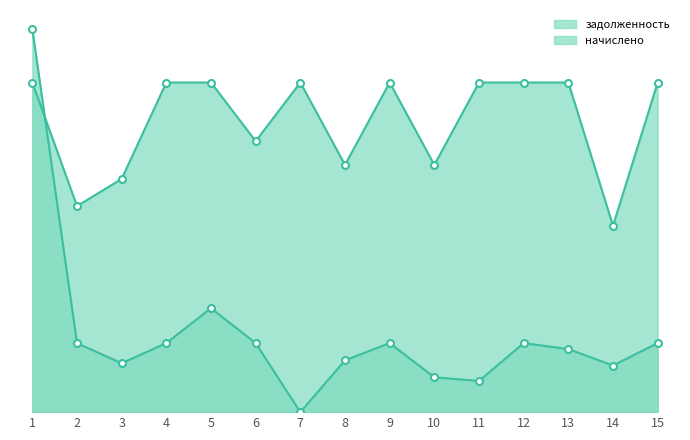

Rank the series at 11 from lowest to highest value.

начислено, задолженность